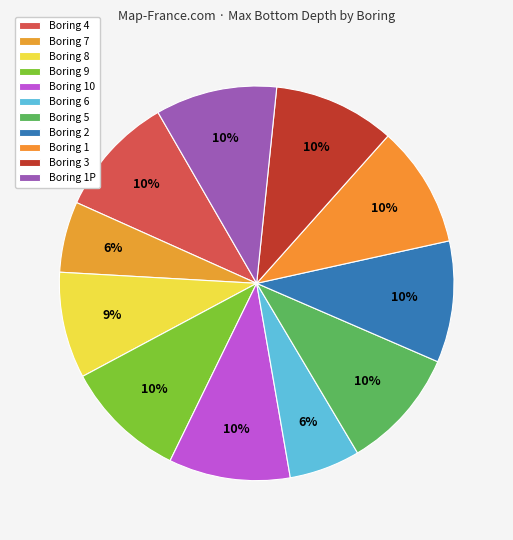

What is the total percentage of Boring 4 and Boring 5?

19.9%